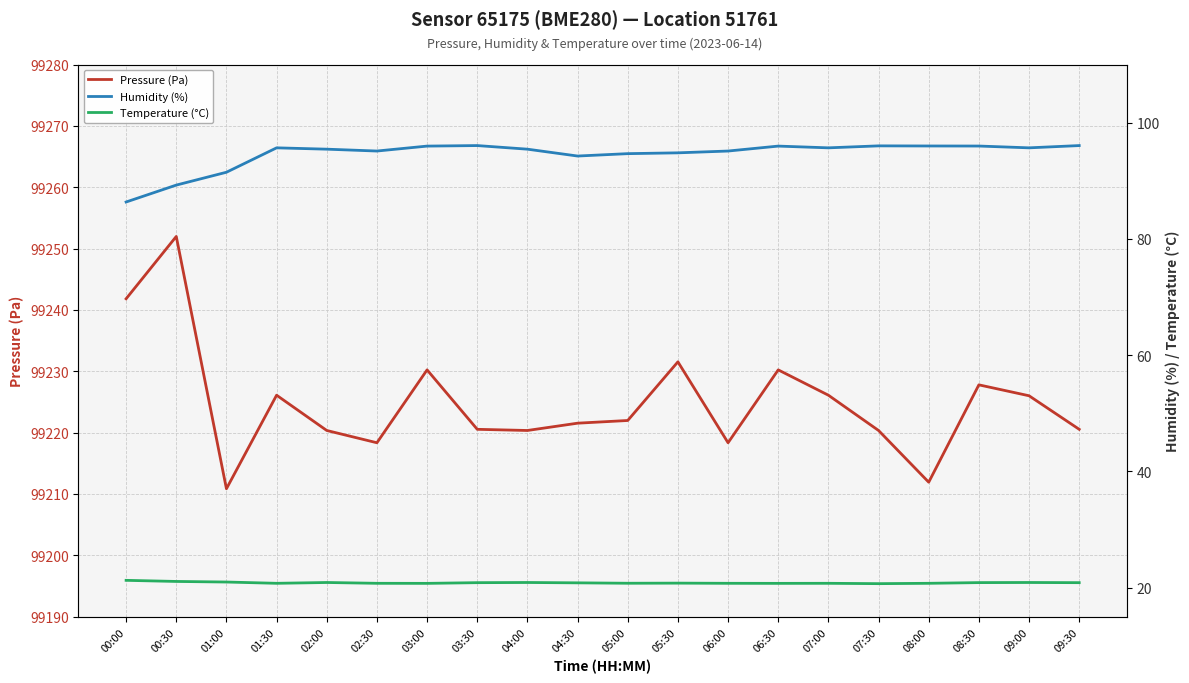

Where is Humidity (%) nearest to the value 91?

01:00